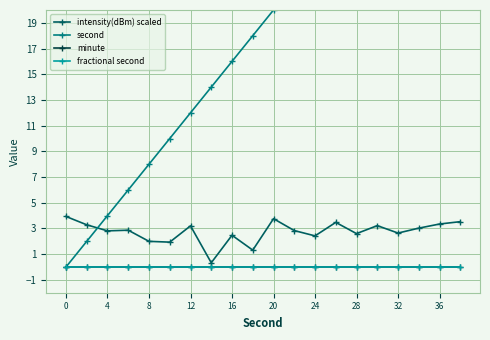

Is the value of minute at 8 greater than the value of second at 4?

No